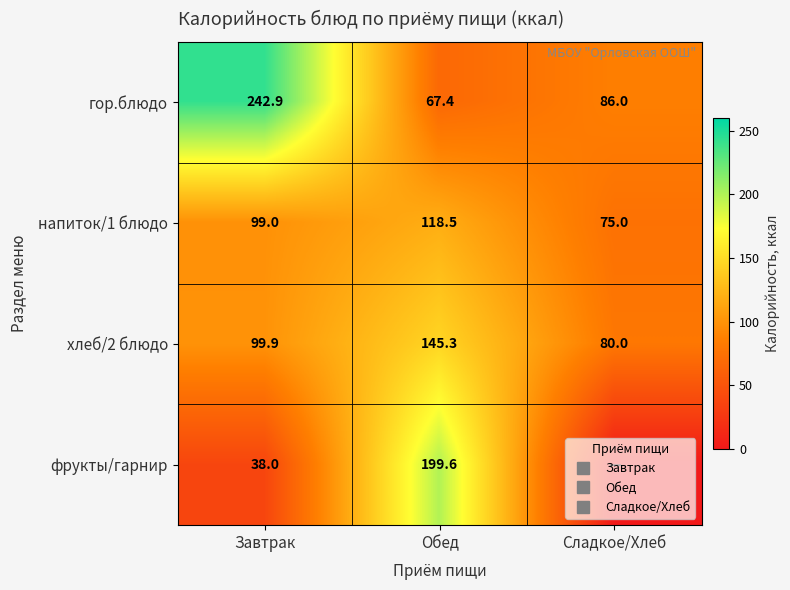

What is the sum of all гор.блюдо values?

396.3